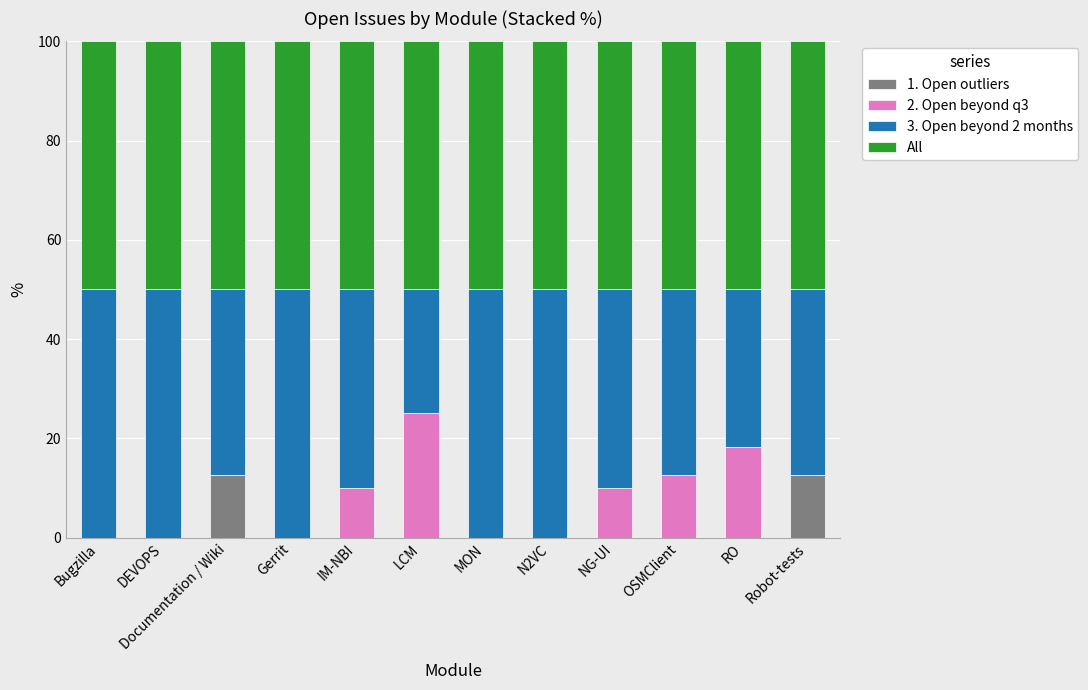

What is the total value across all series at LCM?

100.0